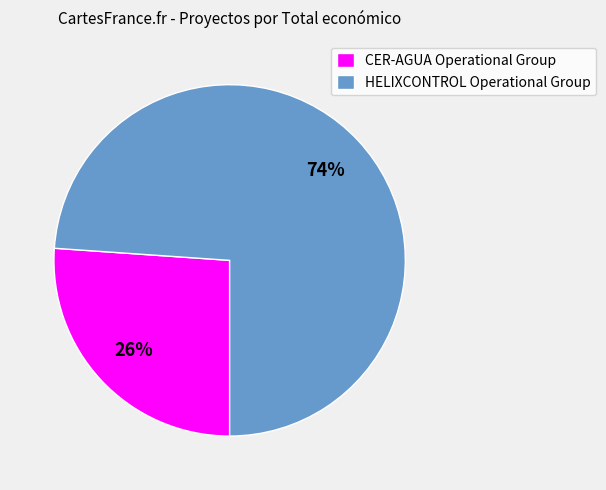

Is the sum of HELIXCONTROL Operational Group and CER-AGUA Operational Group greater than half?

Yes